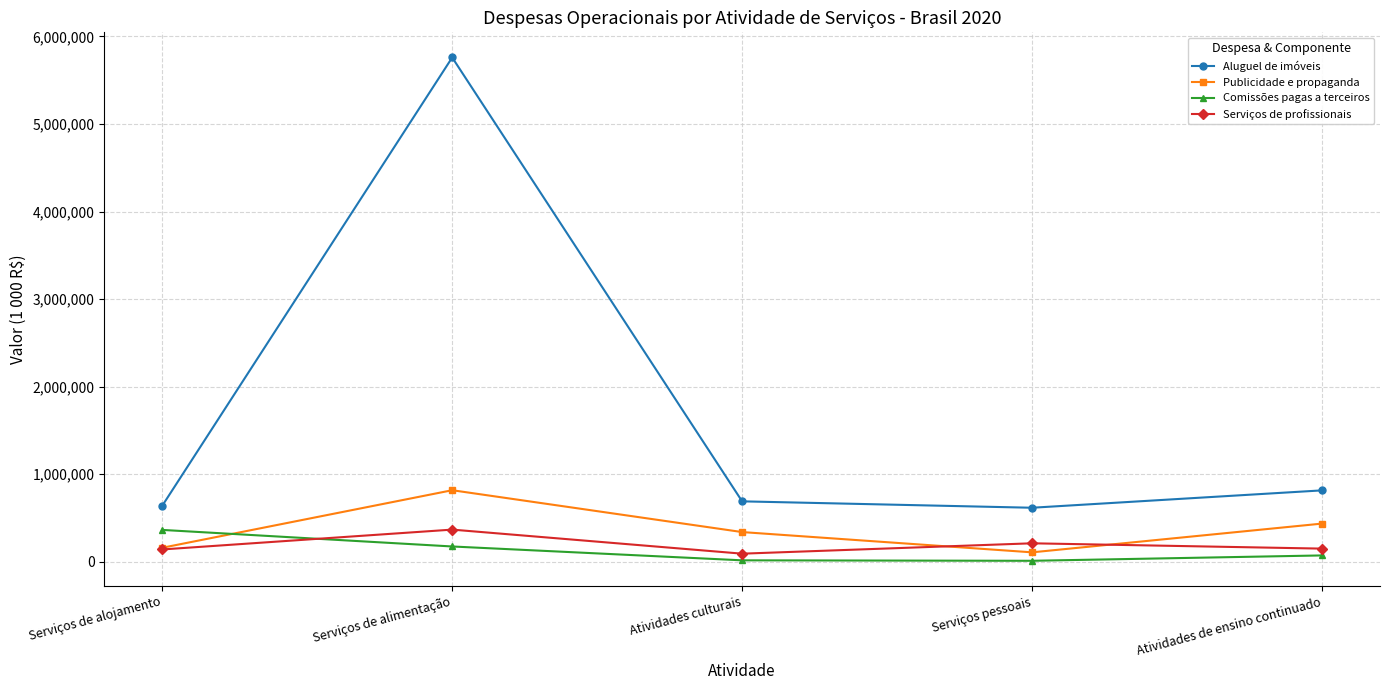

At which label does Serviços de profissionais first exceed 150279?

Serviços de alimentação